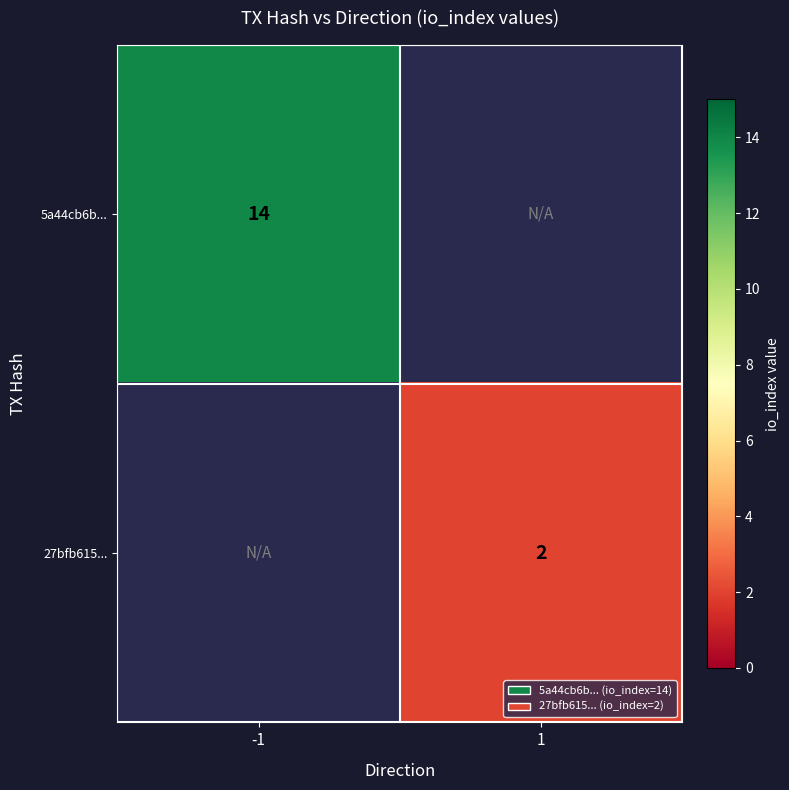

The 27bfb615... series shows 1 at 1. True or false?

False